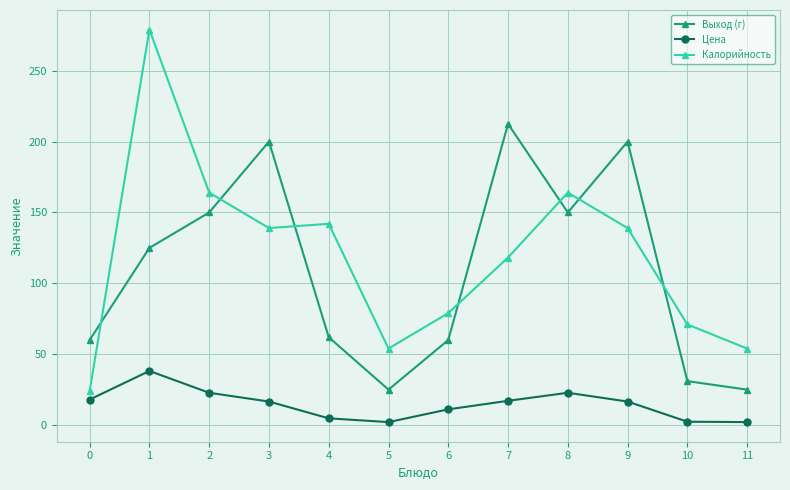

How many lines are shown in the chart?

3